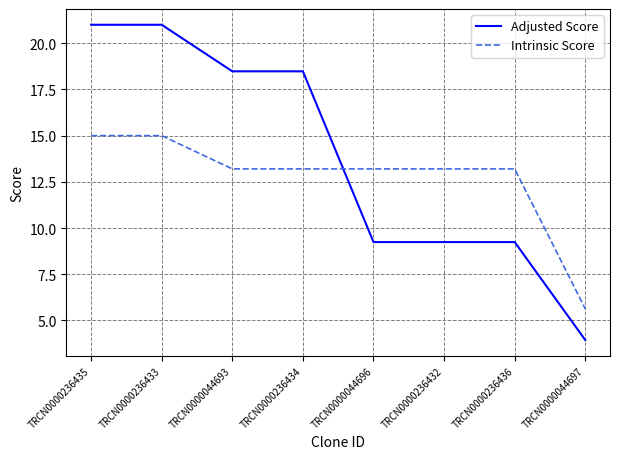

Reading left to right, extract all data points from this chart.

Adjusted Score: TRCN0000236435=21.0	TRCN0000236433=21.0	TRCN0000044693=18.5	TRCN0000236434=18.5	TRCN0000044696=9.2	TRCN0000236432=9.2	TRCN0000236436=9.2	TRCN0000044697=3.9
Intrinsic Score: TRCN0000236435=15.0	TRCN0000236433=15.0	TRCN0000044693=13.2	TRCN0000236434=13.2	TRCN0000044696=13.2	TRCN0000236432=13.2	TRCN0000236436=13.2	TRCN0000044697=5.6